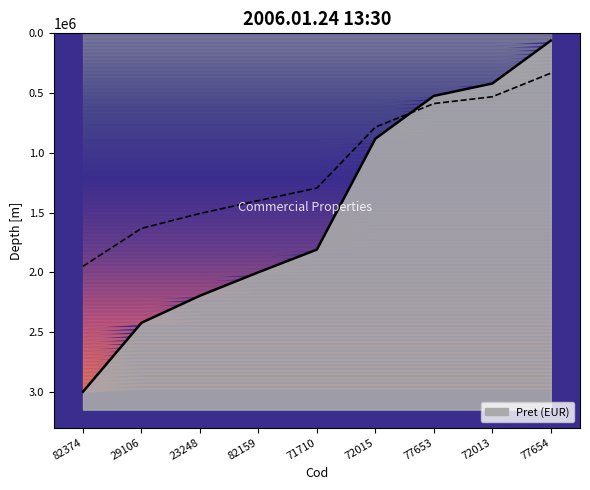

What is the value of the 3rd point from the left?

2196400